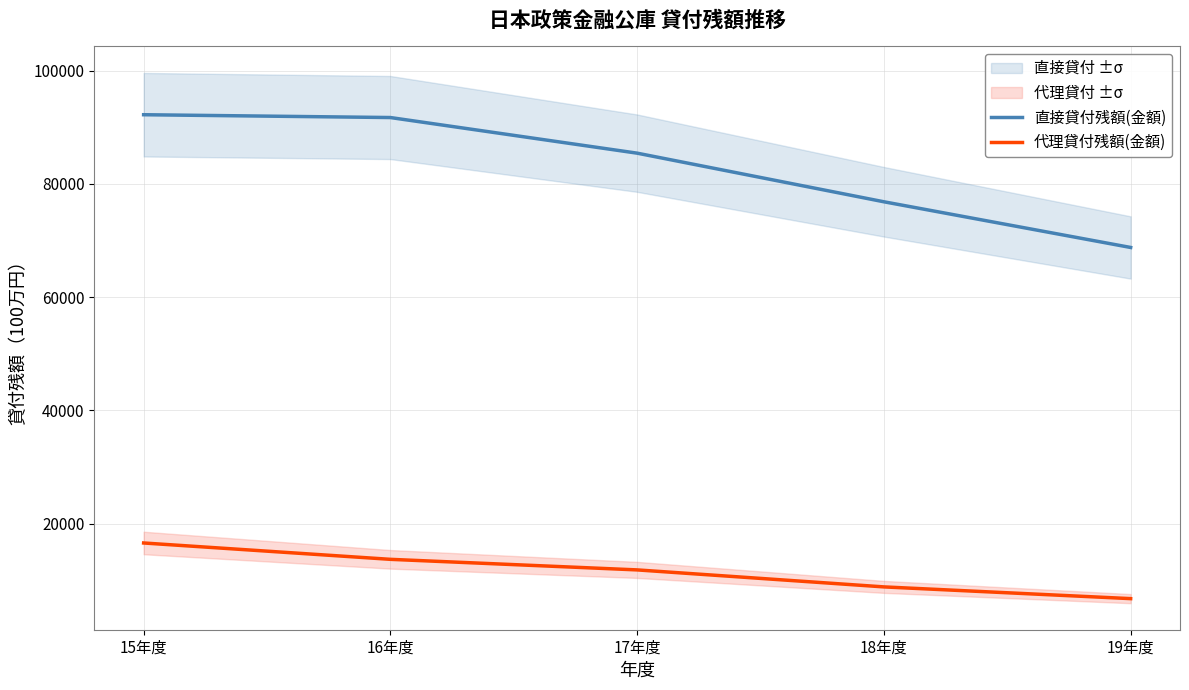

Rank the categories by 代理貸付残額(金額) value from lowest to highest.

19年度, 18年度, 17年度, 16年度, 15年度